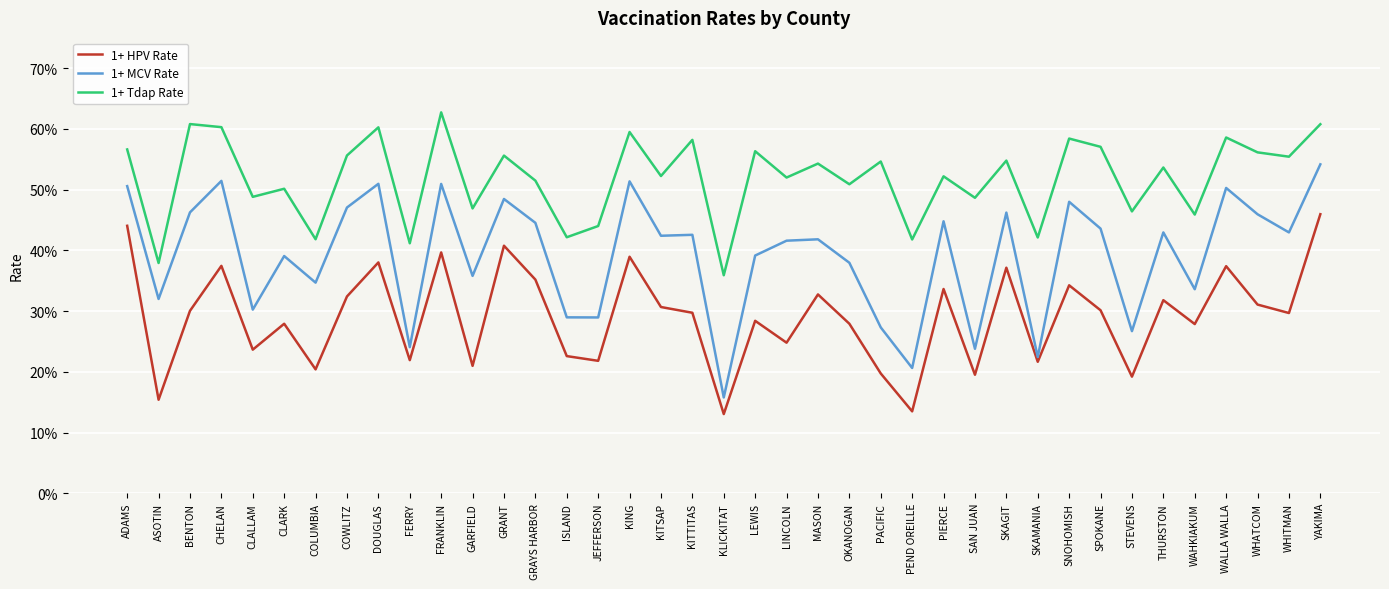

Does the chart have visible grid lines?

Yes